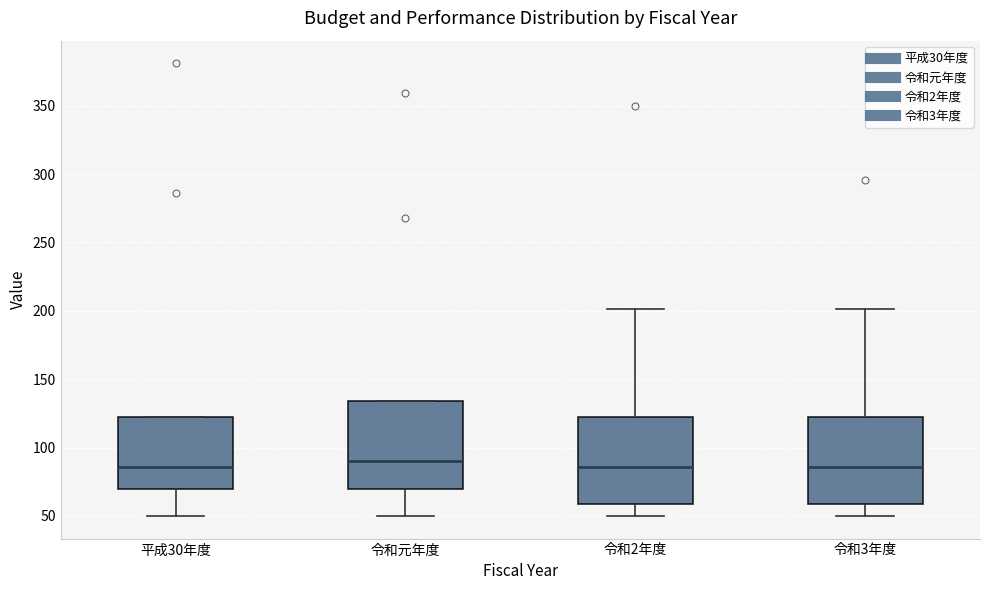

Reading left to right, transcribe this box plot: for each box, give where its median line is, the range the box spans, and where its two whiskers end, as read against the y-axis. The values are not printed on the chart, so give them approximately, as read against the axis.

平成30年度: median 85, box 70 to 120, whiskers 50 to 120
令和元年度: median 90, box 70 to 135, whiskers 50 to 135
令和2年度: median 85, box 60 to 120, whiskers 50 to 200
令和3年度: median 85, box 60 to 120, whiskers 50 to 200